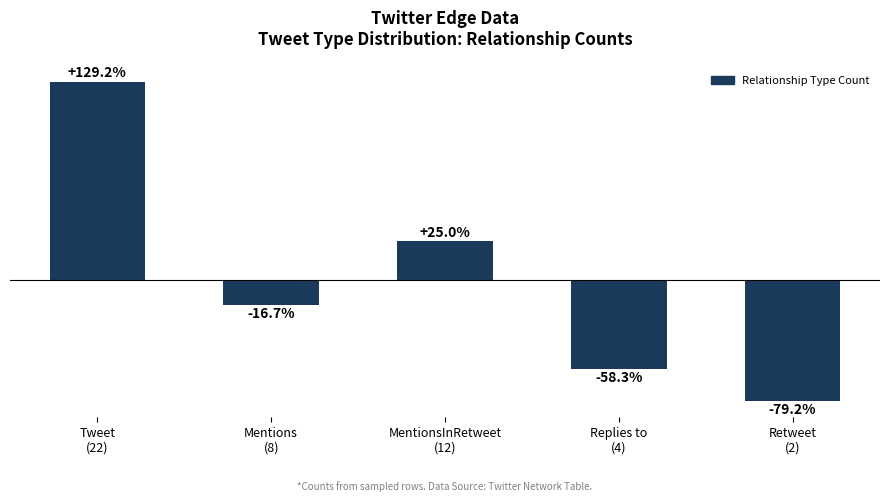

Where does the data first go above -16?

Tweet
(22)